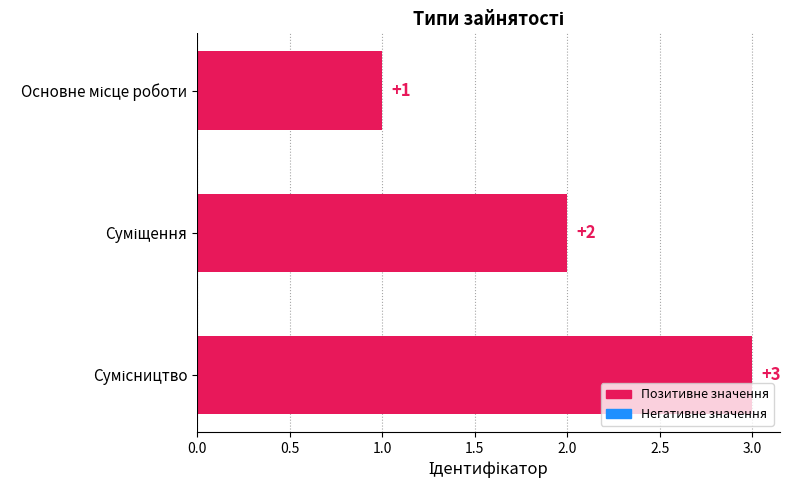

Count the values in the range 1 to 3.

3